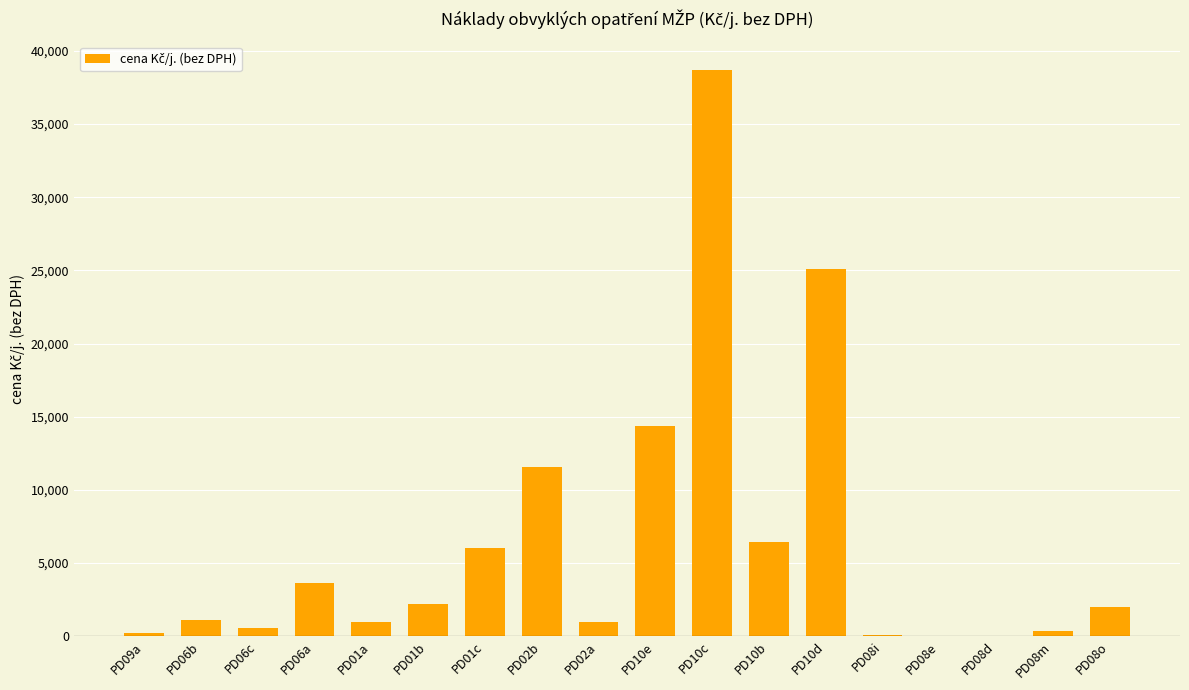

What is the sum of the values at PD10c and PD10e?

53035.0